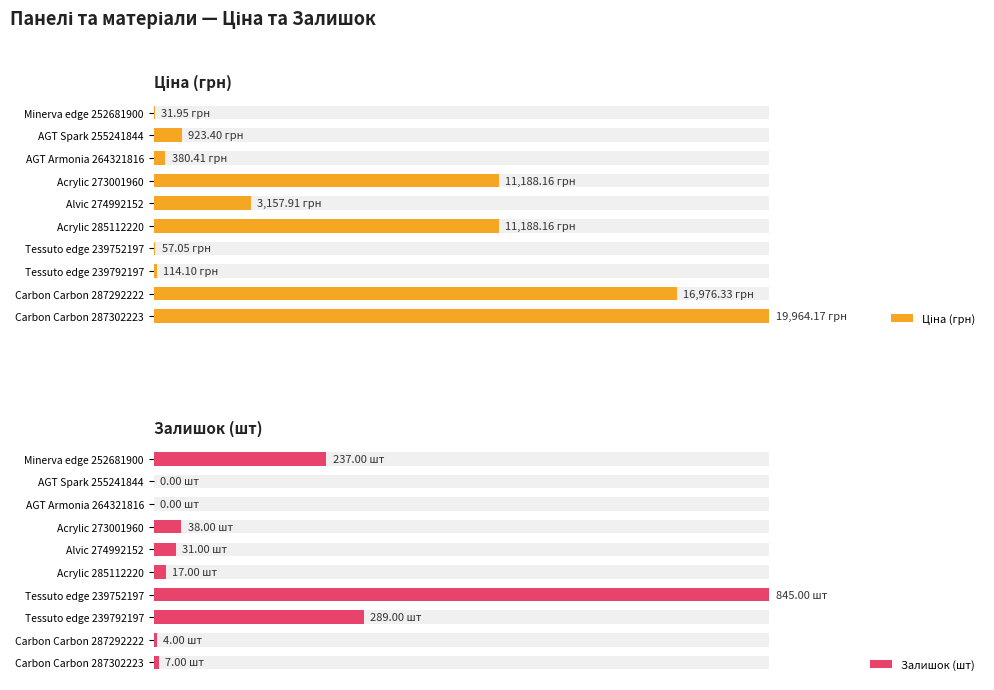

At Tessuto edge 239752197, list the series in order from smallest to largest.

Ціна (грн), Залишок (шт)